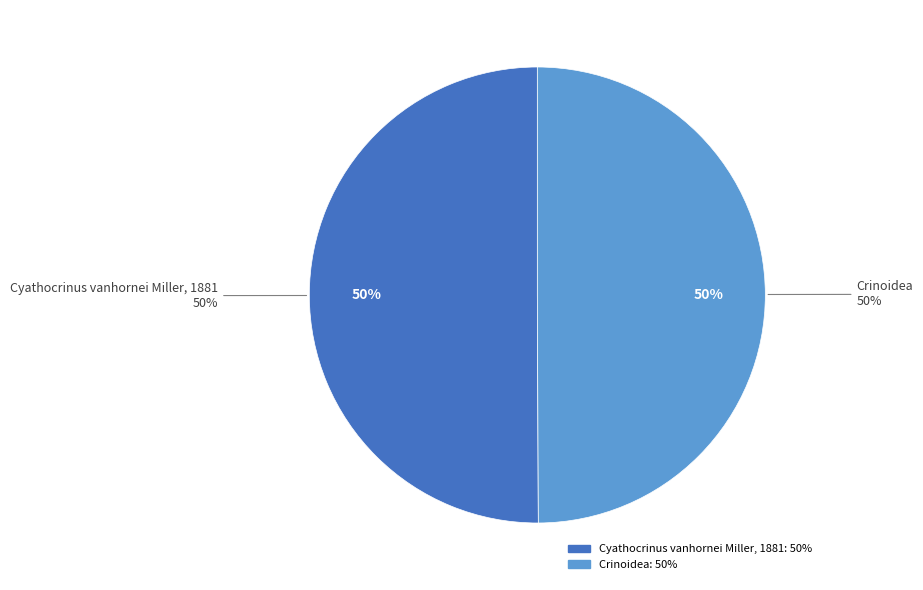

Rank the categories by value from lowest to highest.

Crinoidea, Cyathocrinus vanhornei Miller, 1881